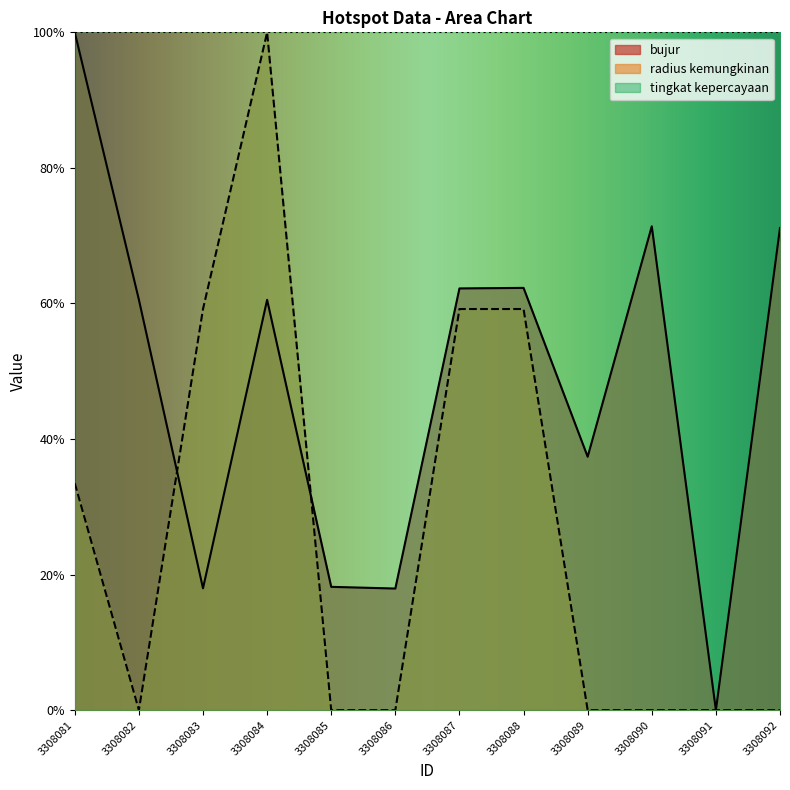

List the series in order of their overall mean, lowest first.

radius kemungkinan, bujur, tingkat kepercayaan